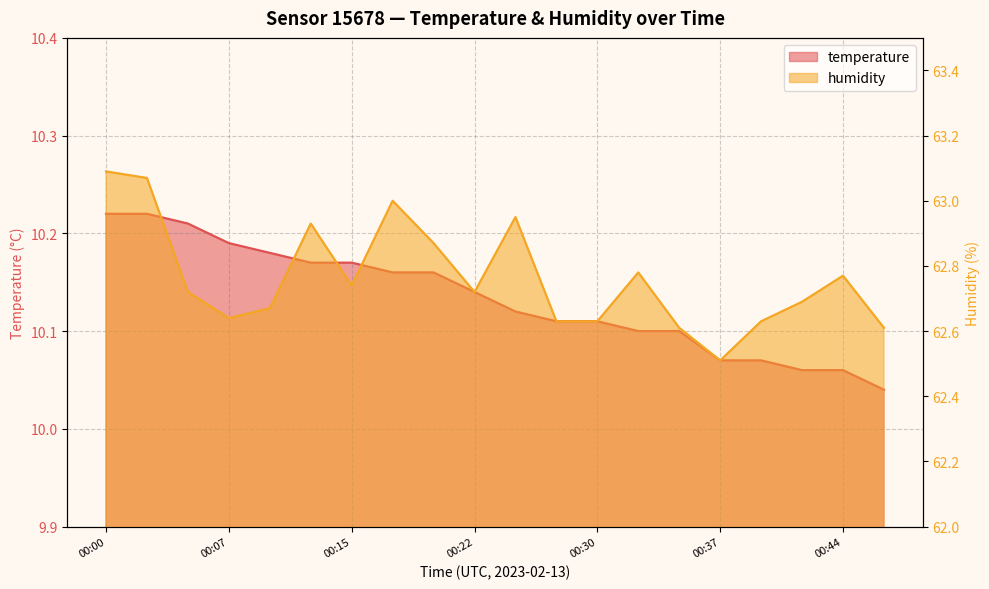

What is the sum of all temperature values?

202.7